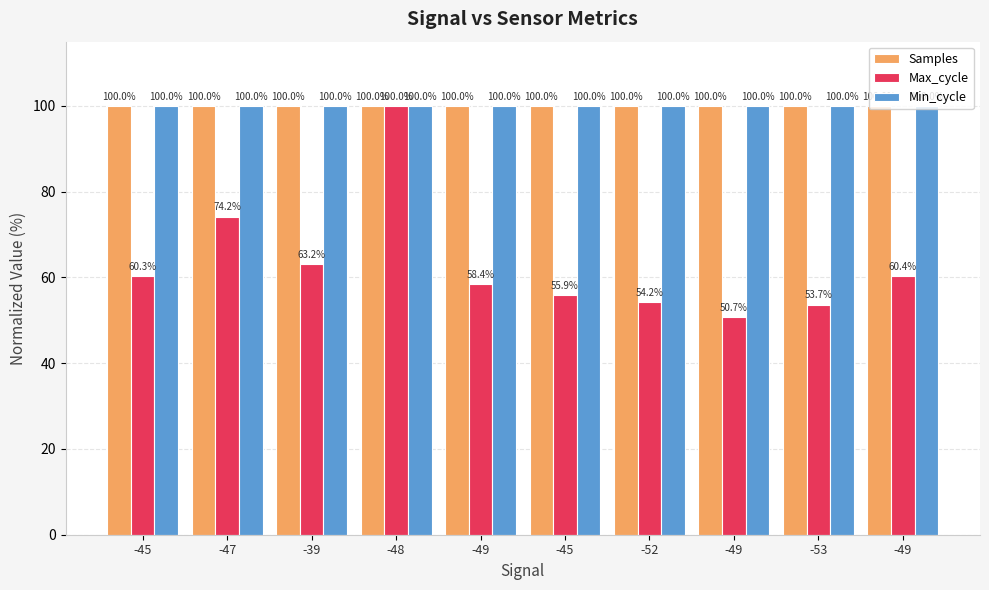

What are all the series names shown in the legend?

Samples, Max_cycle, Min_cycle